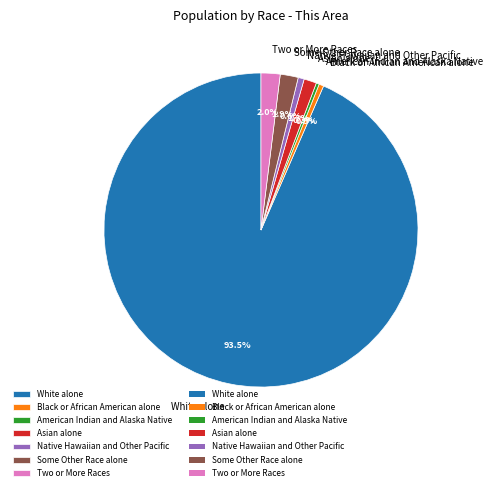

Is Two or More Races the majority of the pie?

No